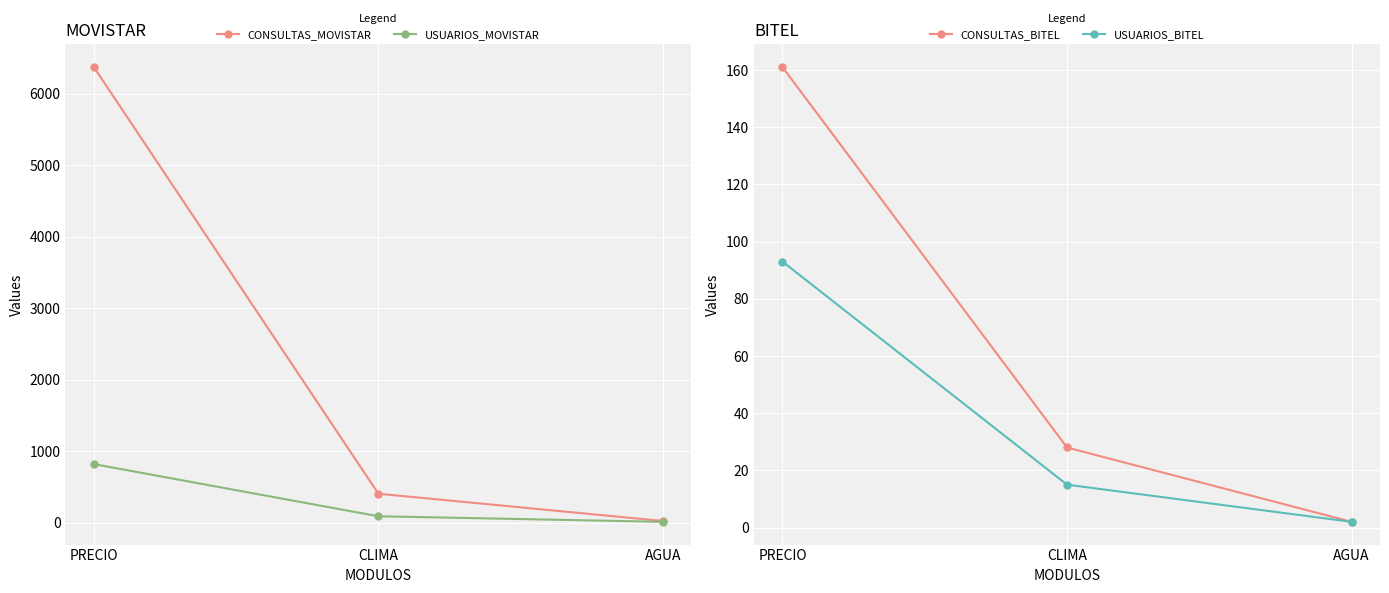

What position from the left is AGUA?

3